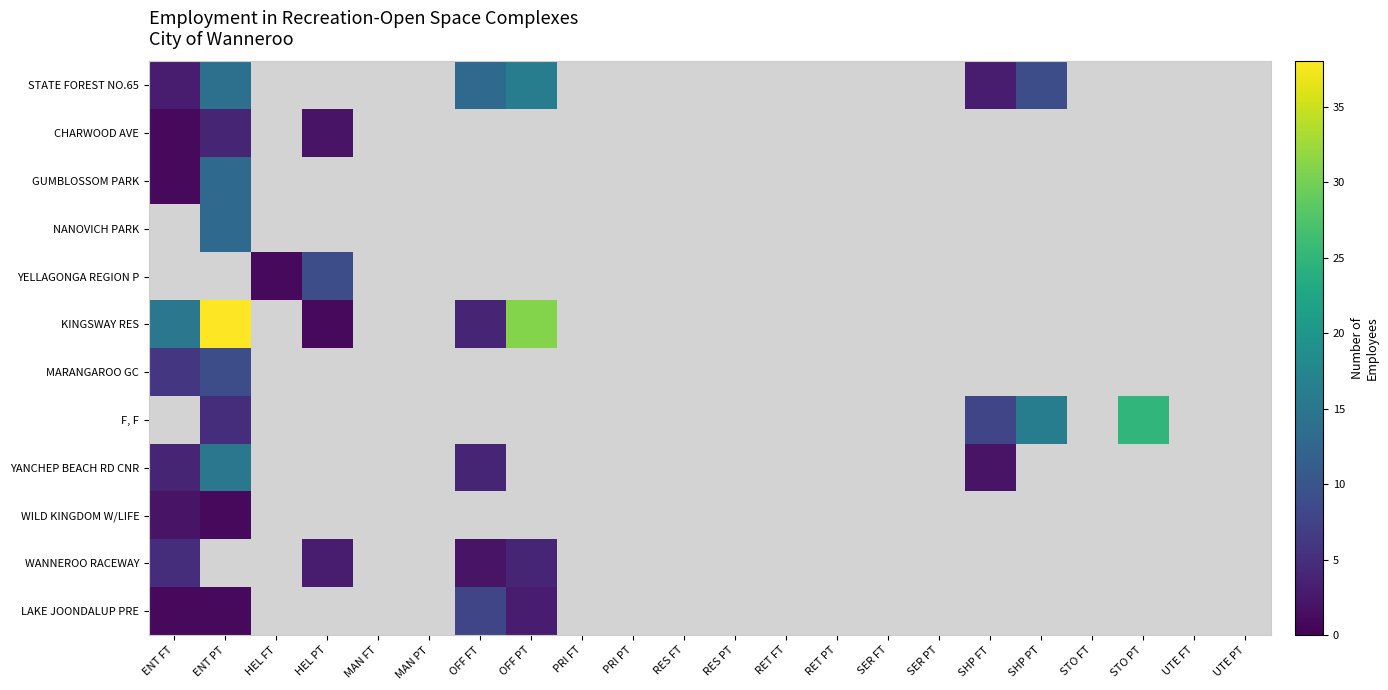

Which series has the largest total across all categories?

KINGSWAY RES